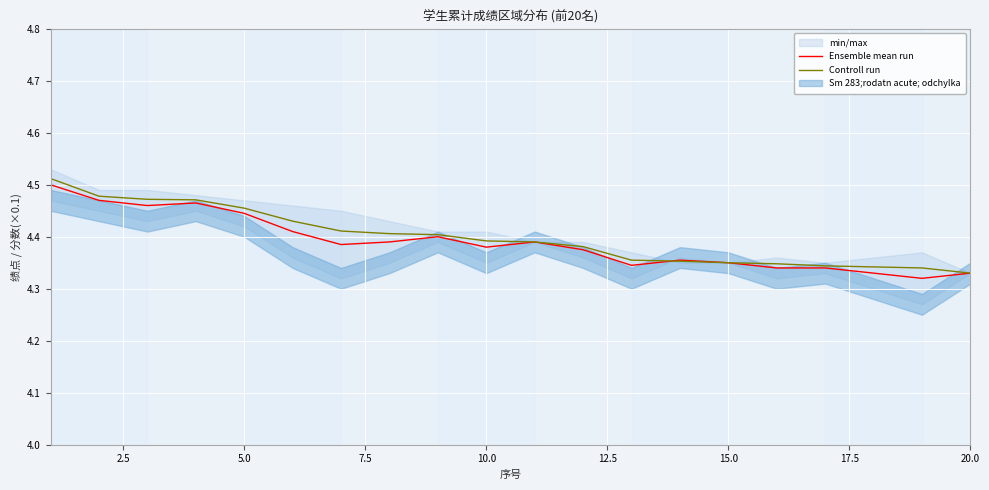

Which series has the largest range (max minus min)?

Controll run